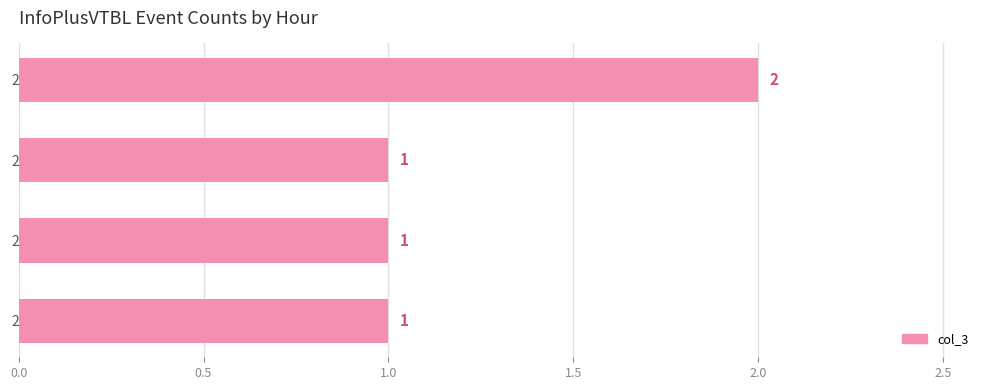

Is it true that the value at 2017-06-29 18:00 is 3?

False